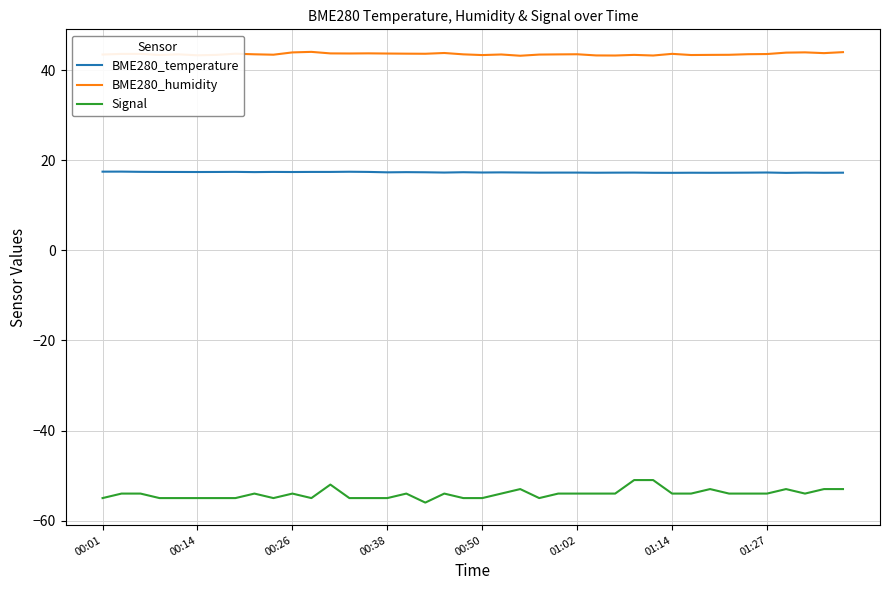

True or false: BME280_humidity and Signal intersect in this chart.

False